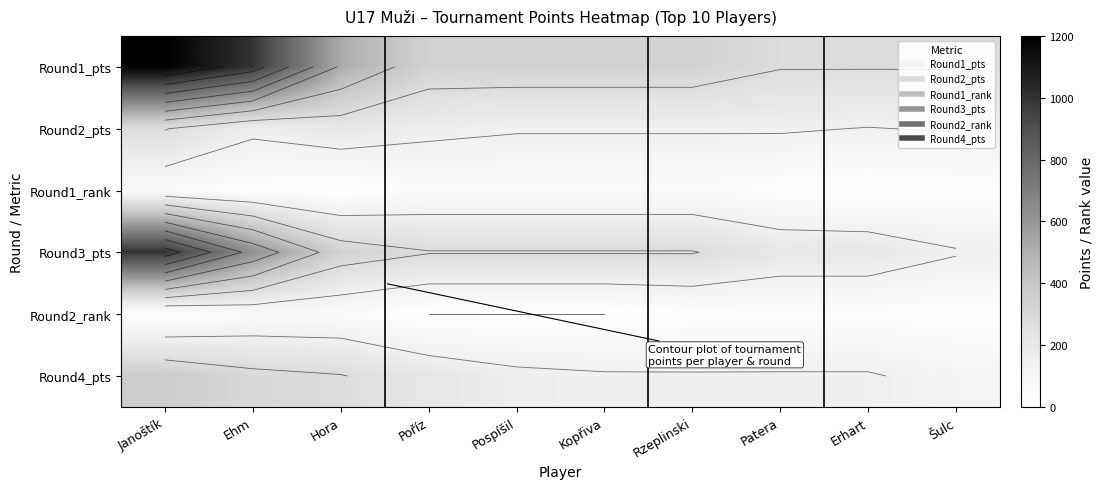

Is the value of Round4_pts at Erhart greater than the value of Round2_pts at Janoštík?

No